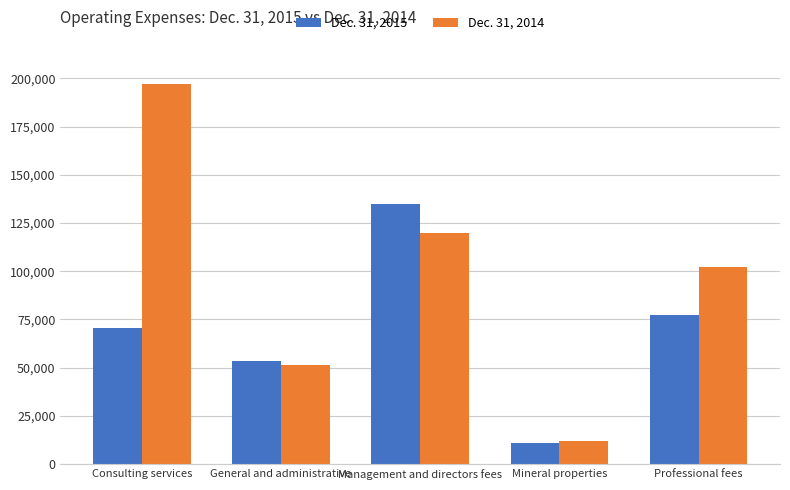

Does the chart contain any negative values?

No